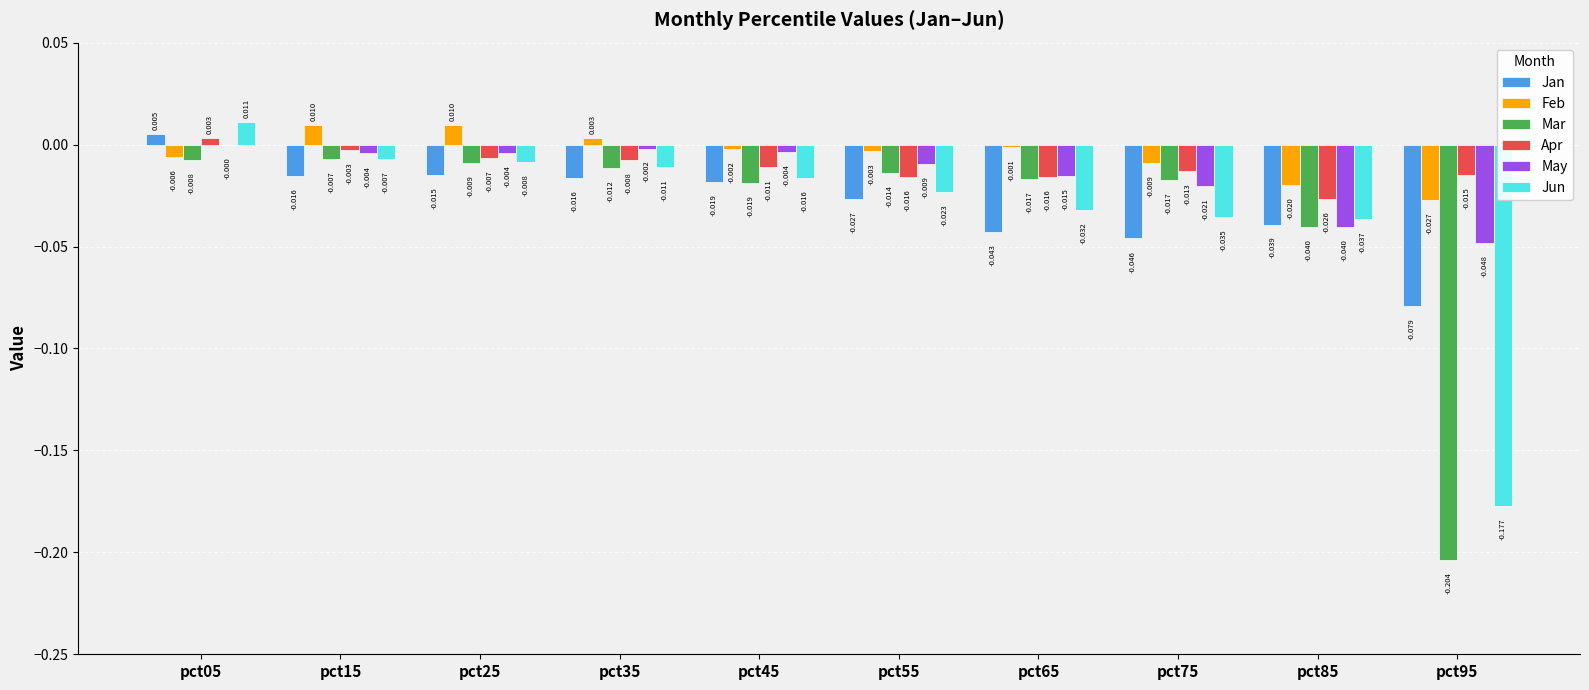

Which series has the largest total across all categories?

Feb